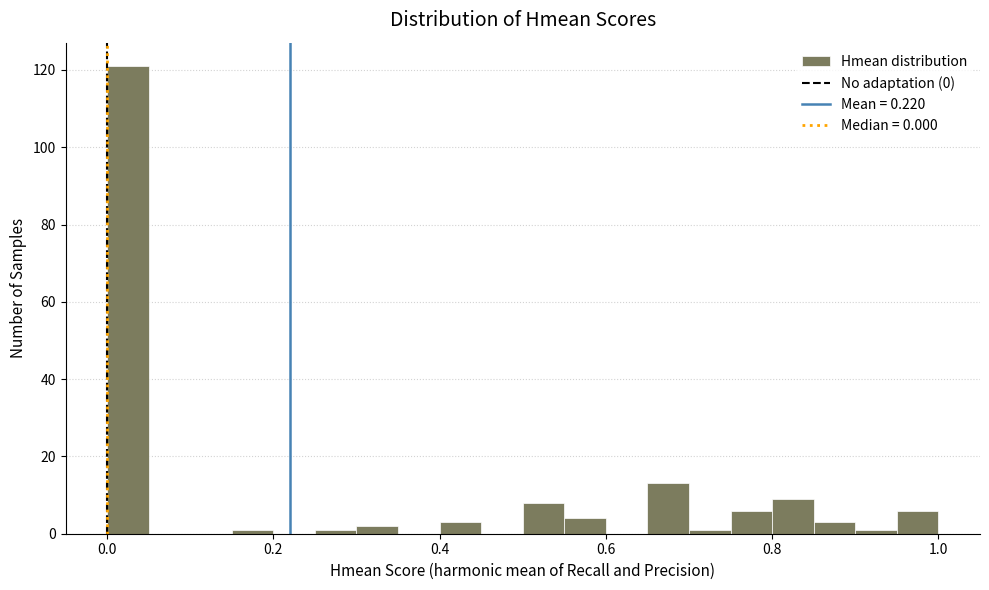

Read against the x-axis, roughly where is the centre of the tallest bar?

0.02